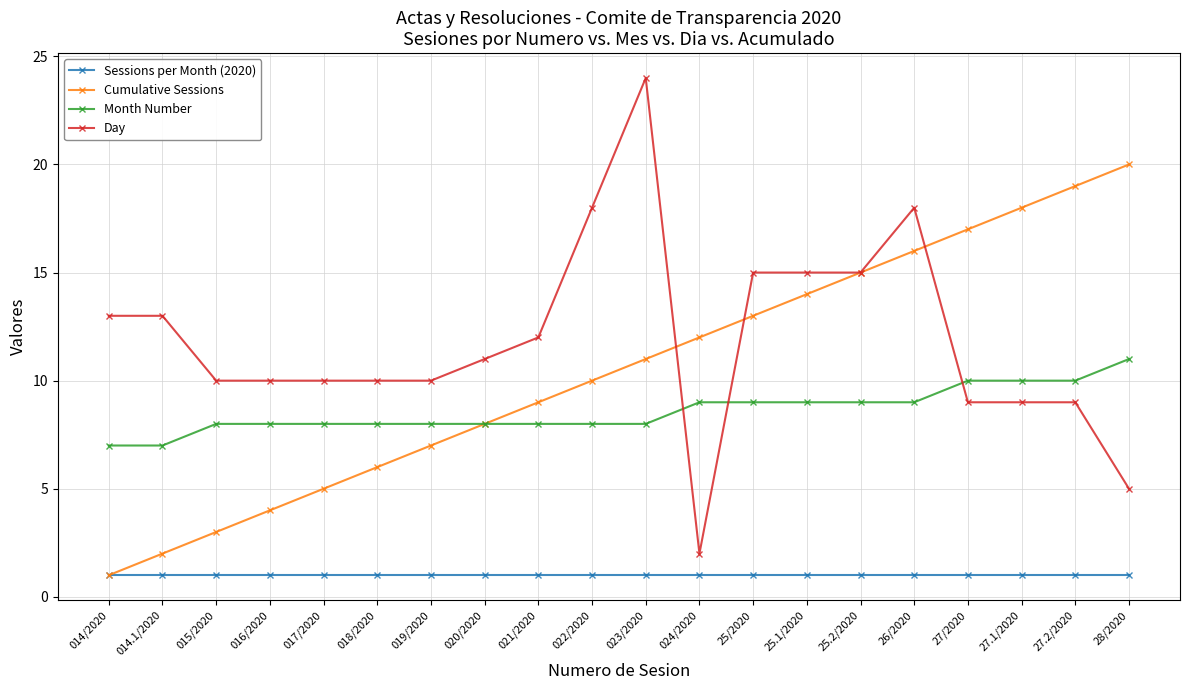

Which series has the largest total across all categories?

Day